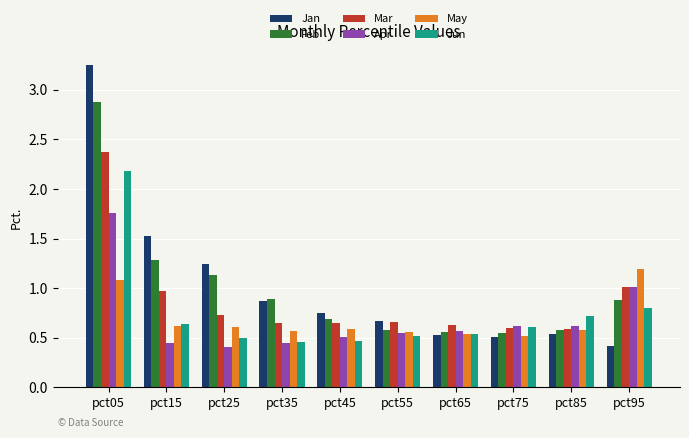

Is the value of Apr at pct05 greater than the value of Jun at pct65?

Yes